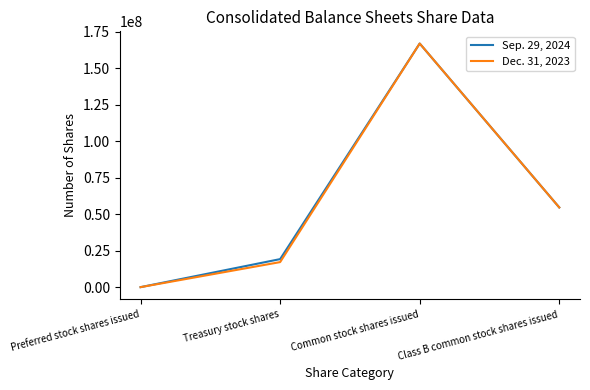

At how many categories does at least one series exceed 84539828?

1